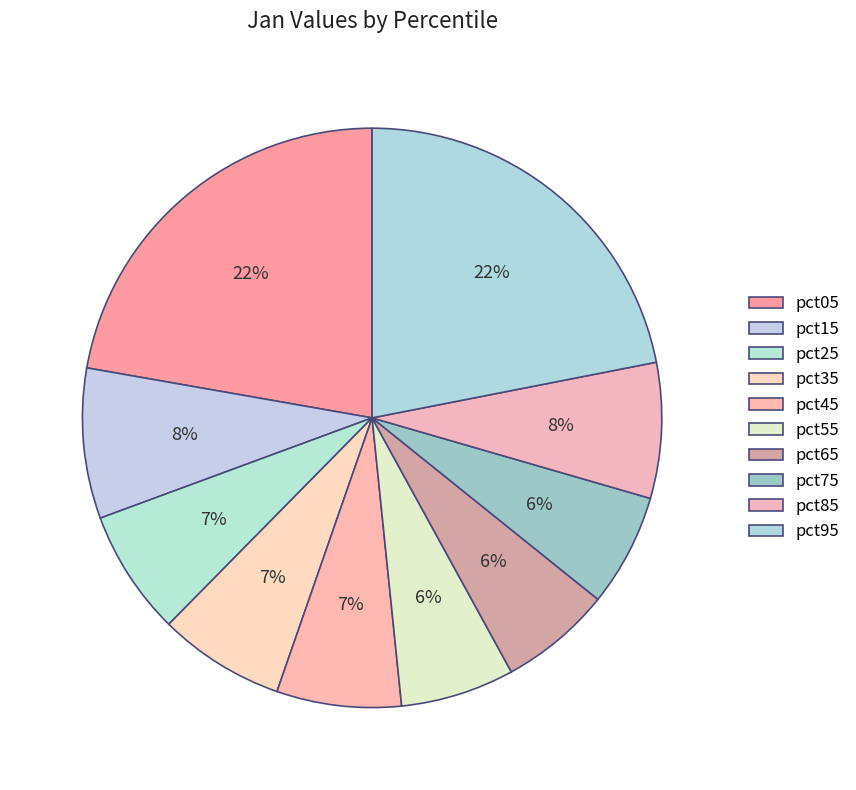

Does any single category account for the majority?

No